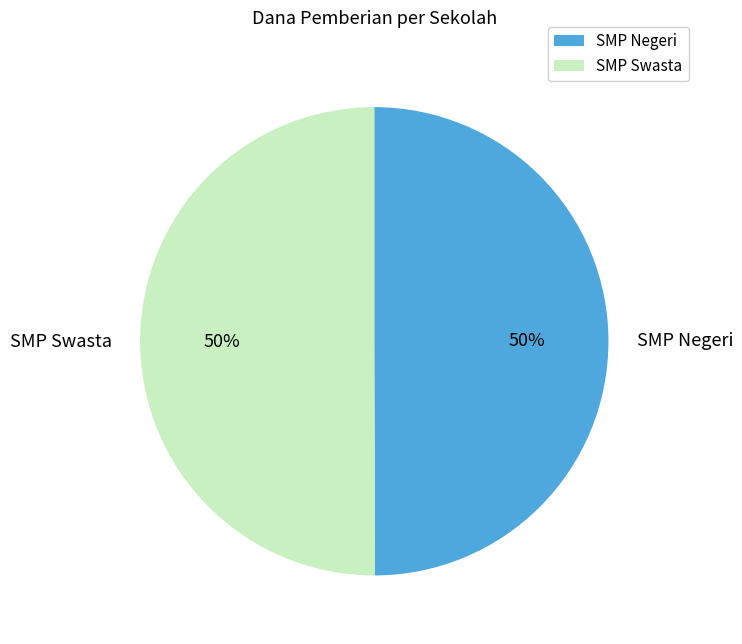

The SMP Swasta slice represents 50% of the pie. True or false?

True